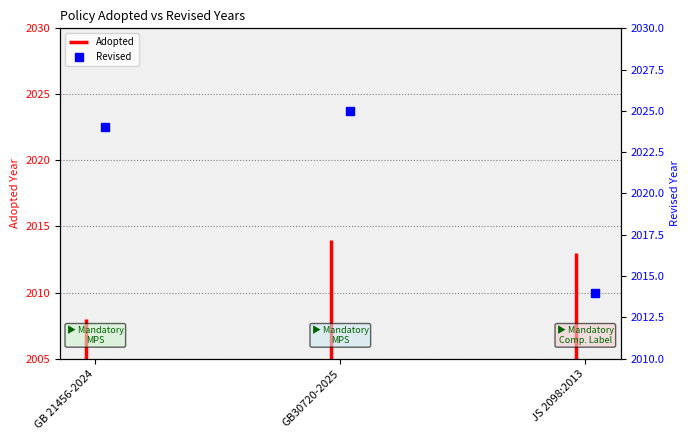

What is the difference between the maximum and minimum values?

11